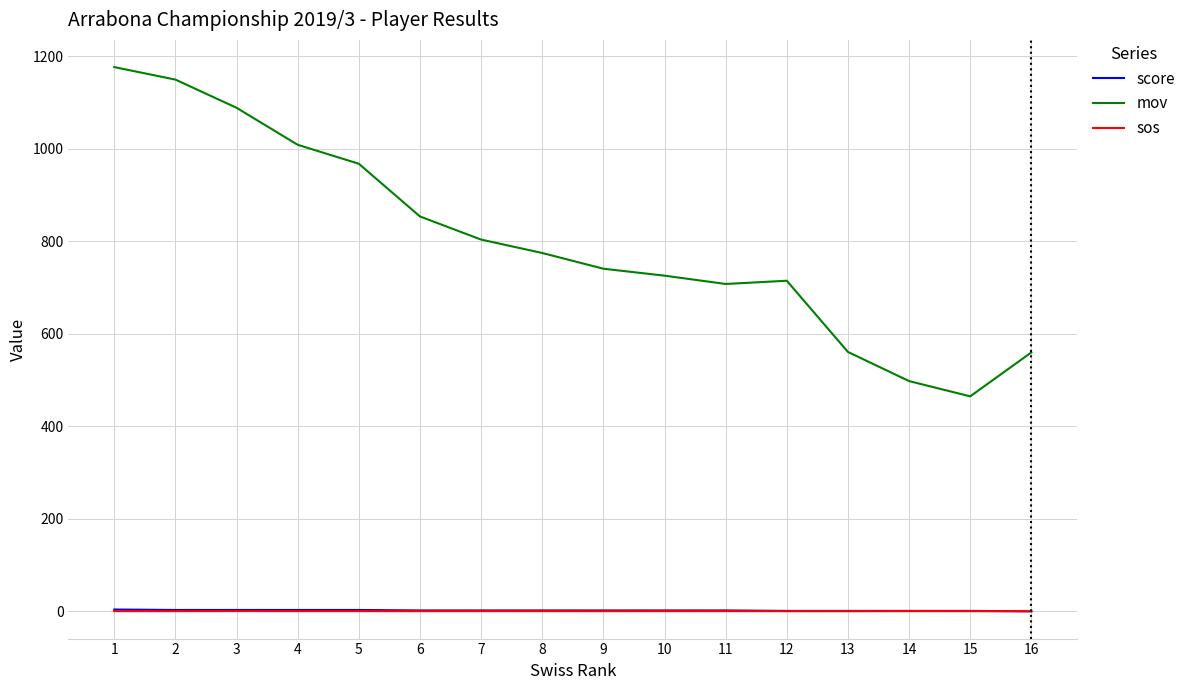

What is the total value across all series at 5?

971.6